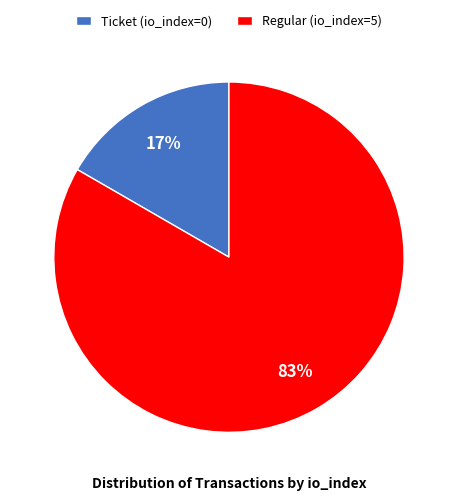

Which category has the smallest portion of the pie?

Ticket (io_index=0)